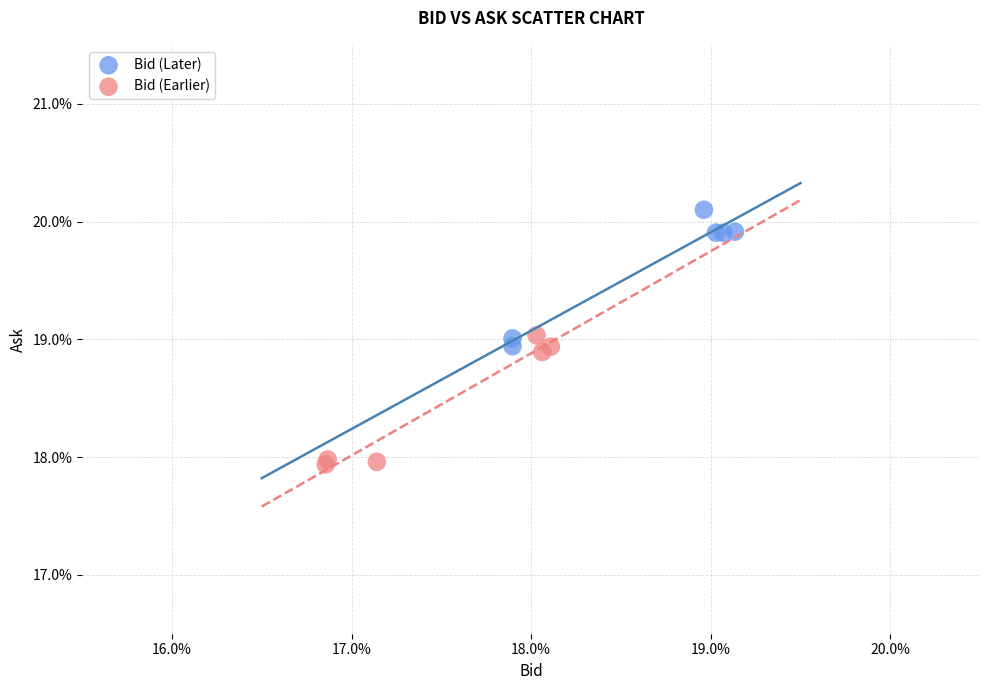

Which series reaches the minimum Y coordinate?

Bid (Earlier)